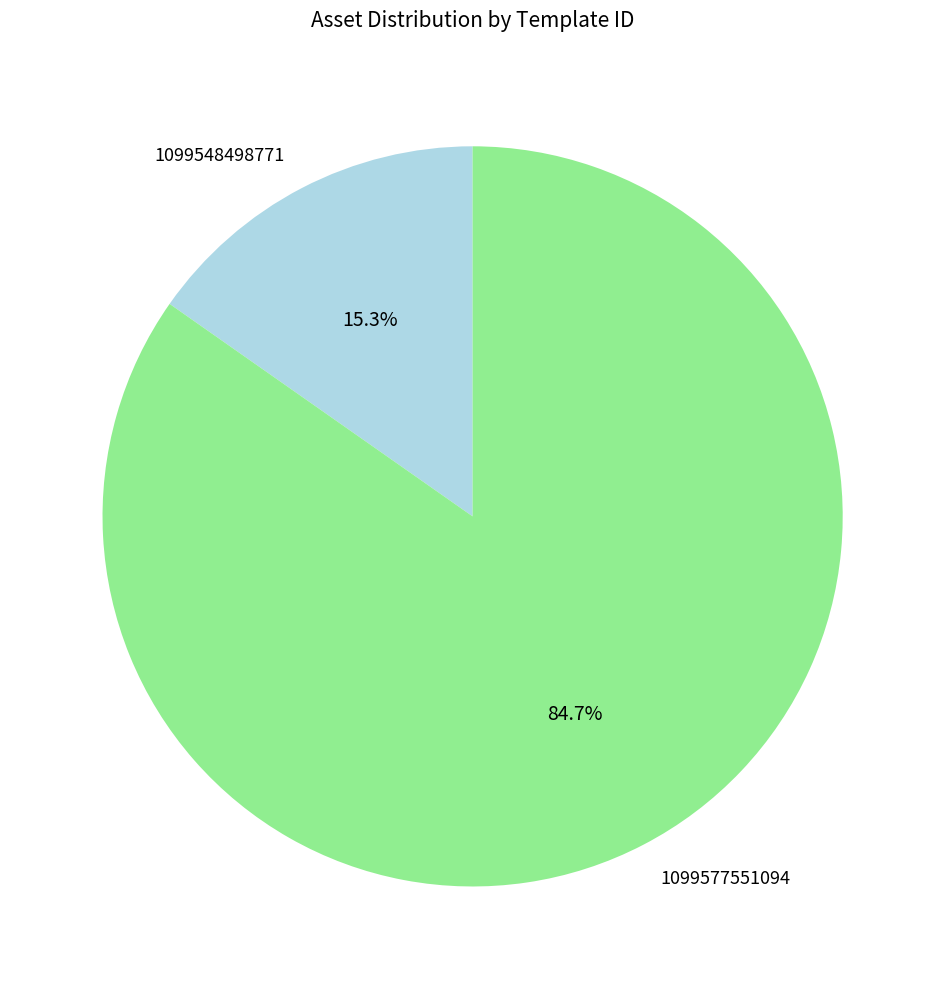

To the nearest percent, what is the difference between the largest and smallest slice percentages?

69%